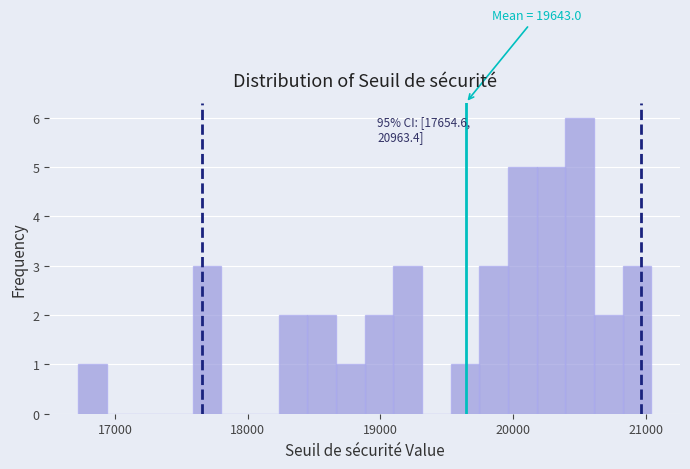

Read against the x-axis, roughly where is the centre of the tallest bar?

20500